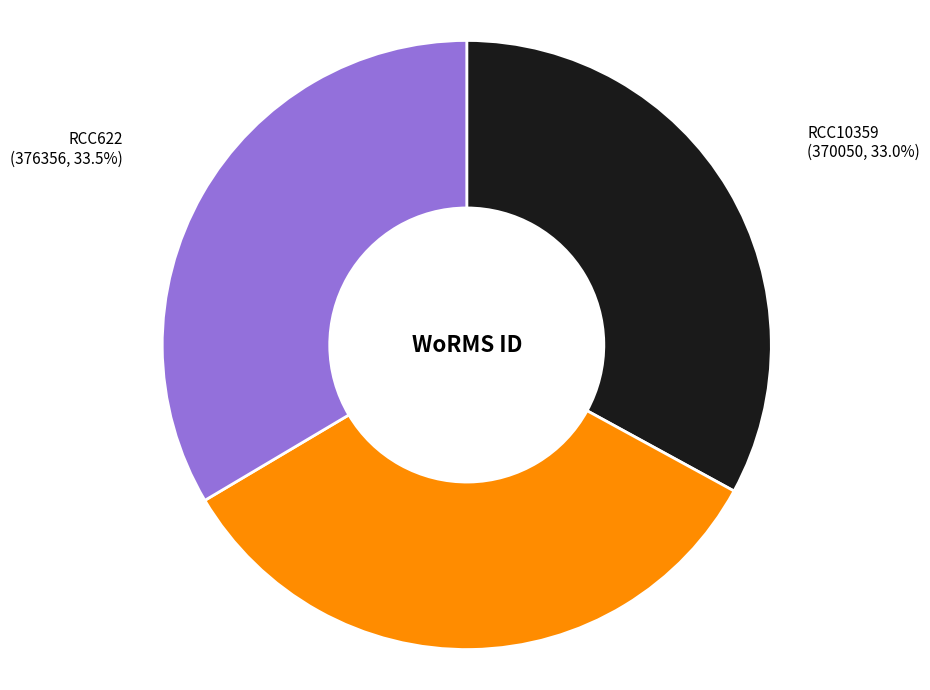

Count the number of slices in the pie.

3